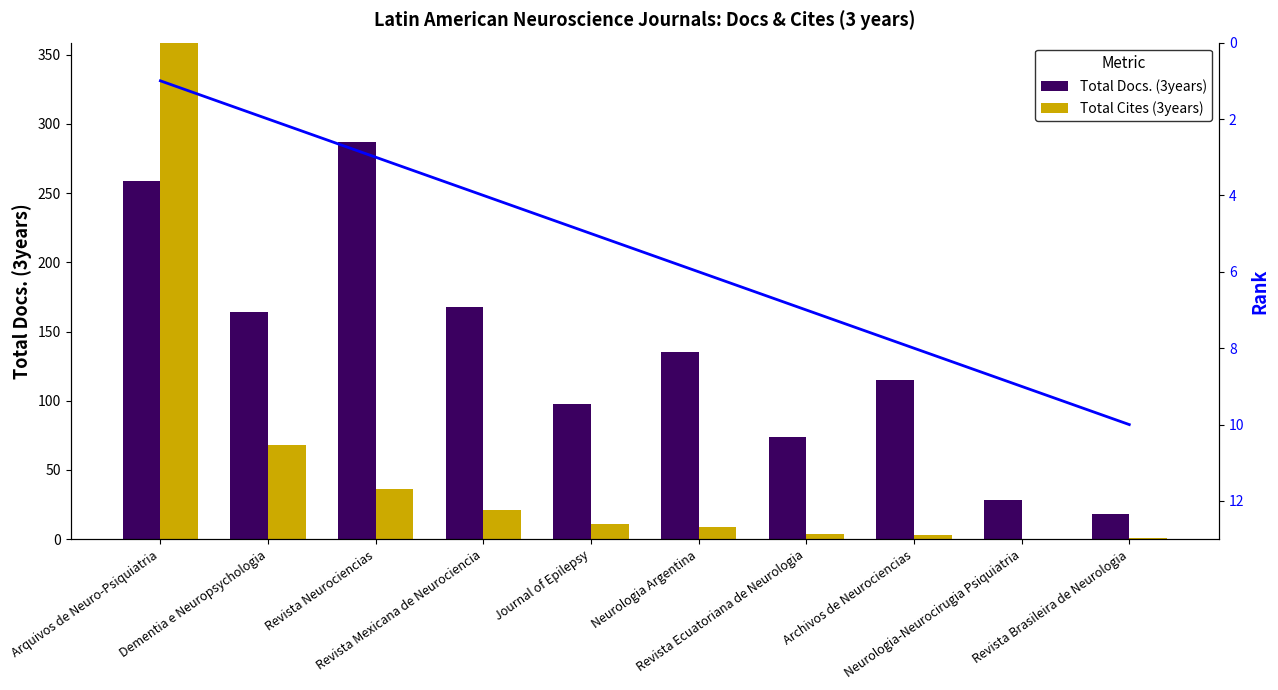

What is the label of the 8th bar from the right?

Revista Neurociencias